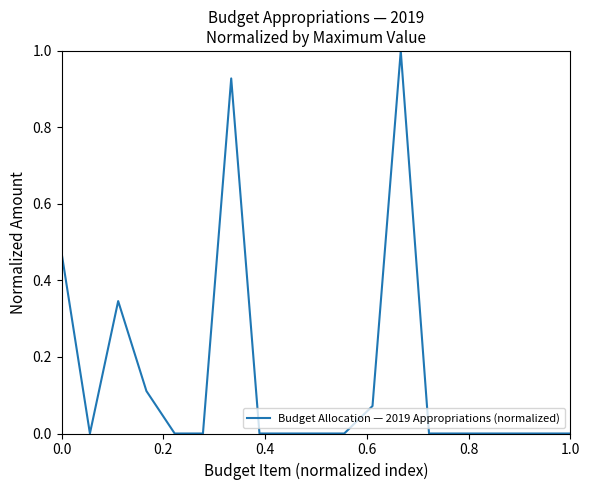

What is the maximum value shown in the chart?

1.0